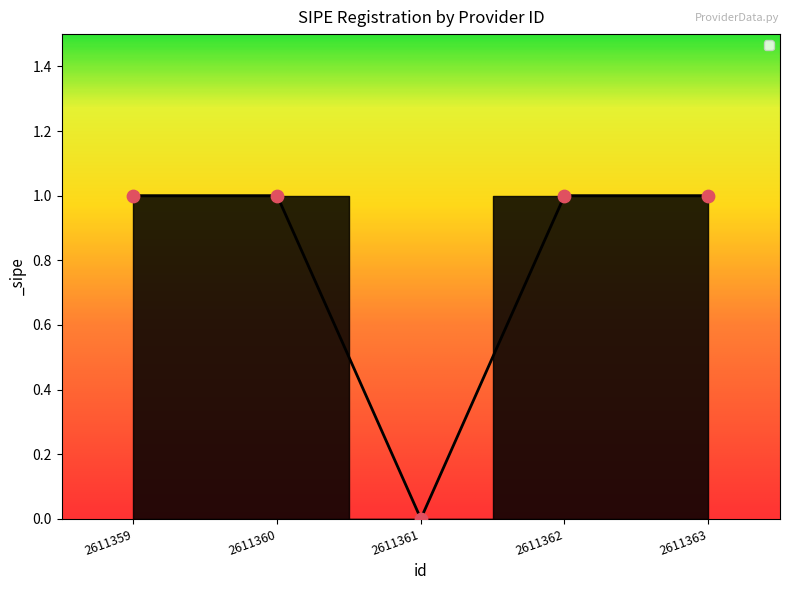

Approximately how many times larger is the value at 2611362 compared to 2611363?

1.0